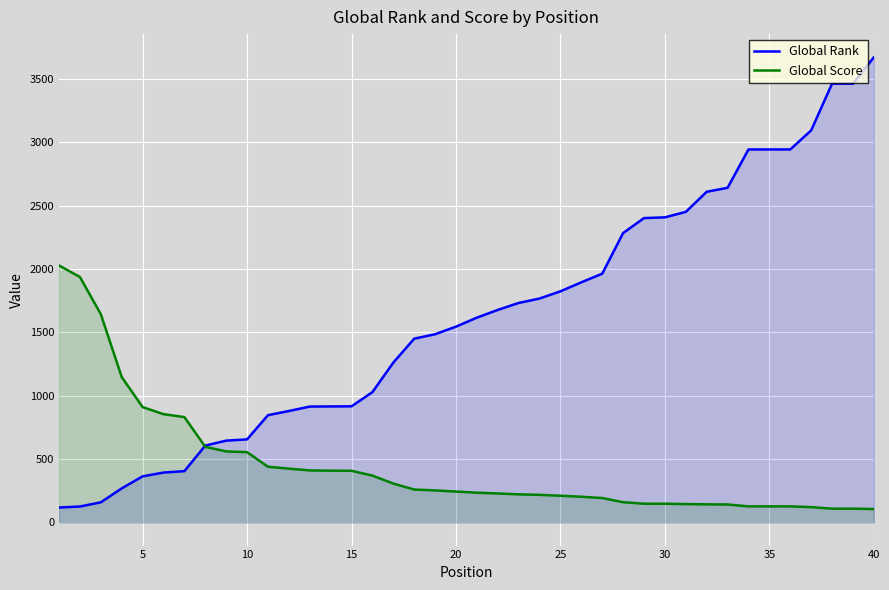

What is the greatest value displayed?

3671